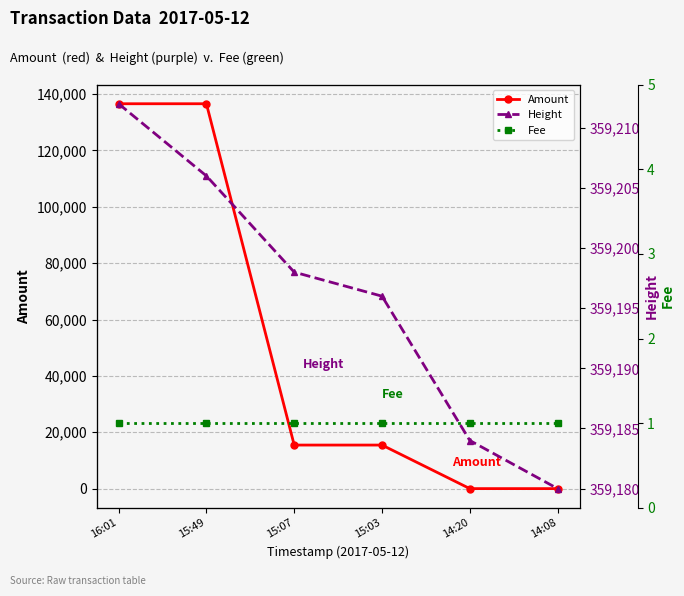

The Fee series shows 0 at 14:20. True or false?

False